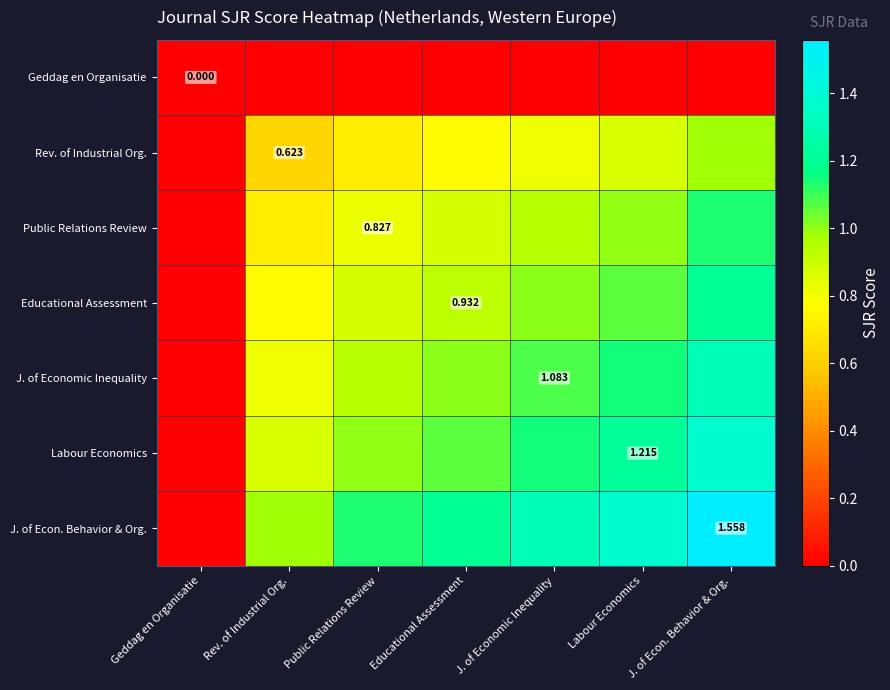

How many values in Educational Assessment are above zero?

6